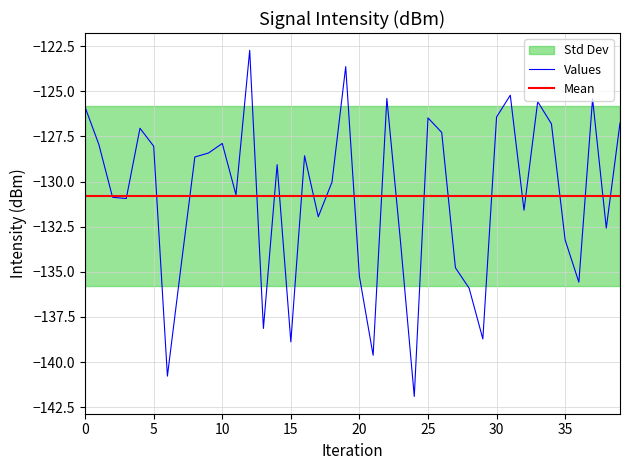

Reading right to left, what are all the values shown in this chart?

-126.8	-132.6	-125.4	-135.6	-133.2	-126.8	-125.6	-131.6	-125.2	-126.4	-138.7	-135.9	-134.8	-127.3	-126.5	-141.9	-133.4	-125.4	-139.6	-135.3	-123.6	-130.0	-131.9	-128.6	-138.9	-129.1	-138.1	-122.7	-130.7	-127.9	-128.4	-128.6	-134.7	-140.8	-128.0	-127.0	-130.9	-130.9	-127.9	-125.9